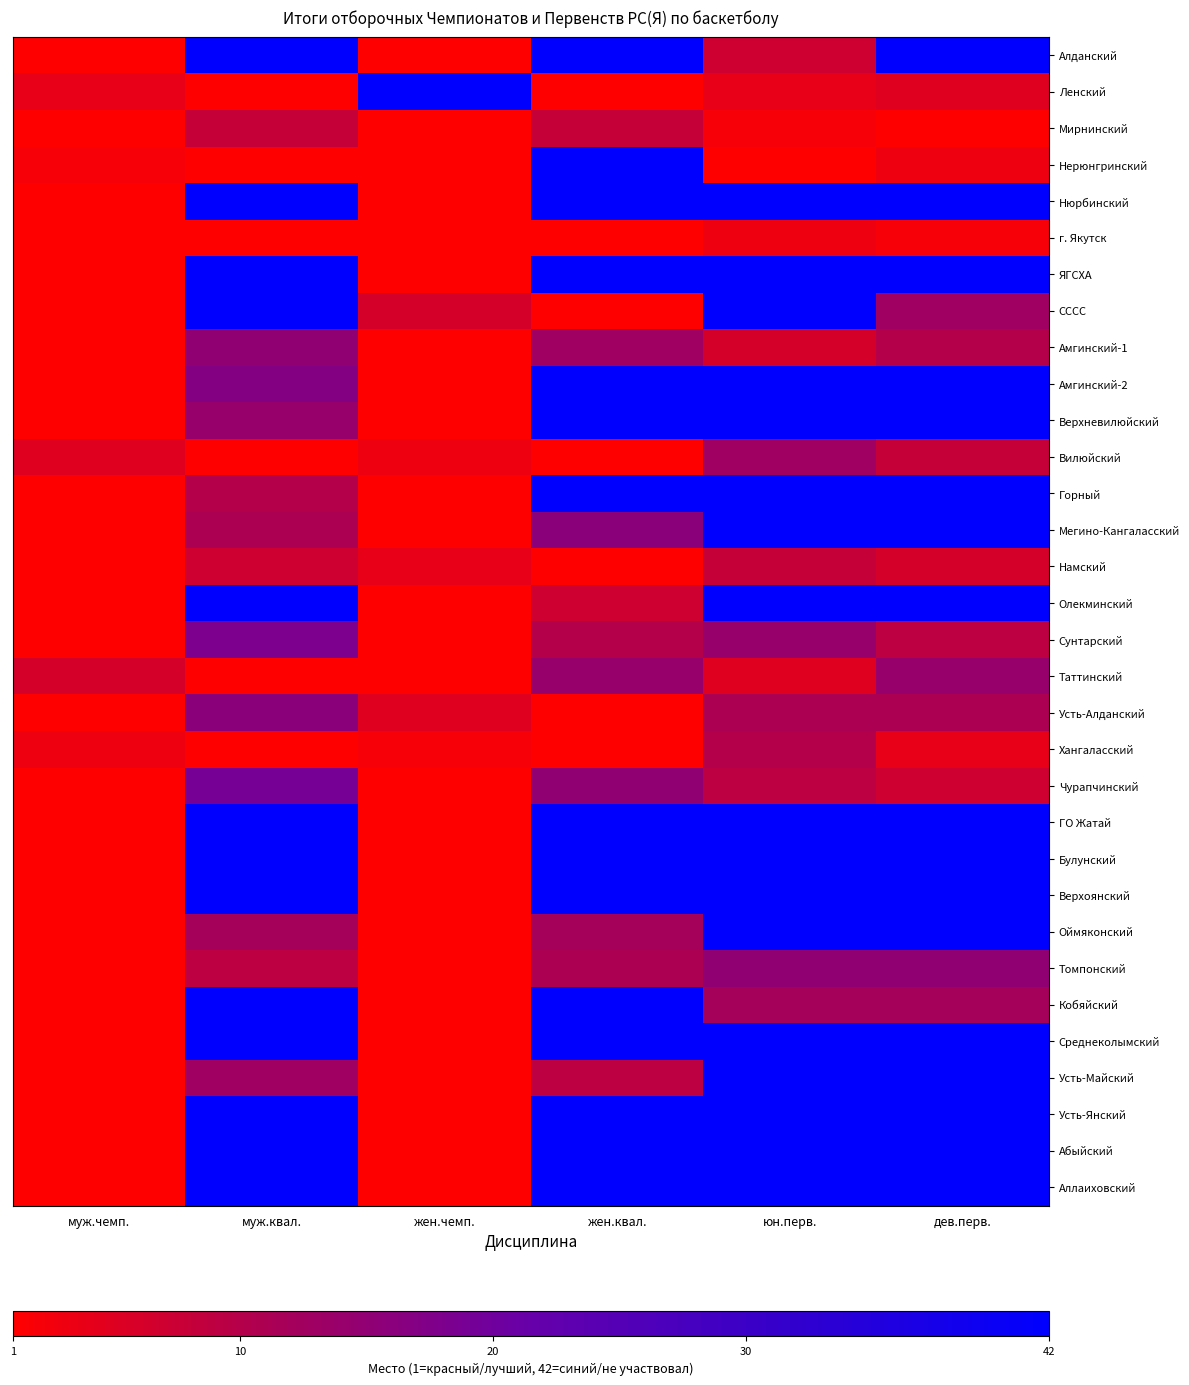

What is the difference between the highest and lowest values at жен.чемп.?

41